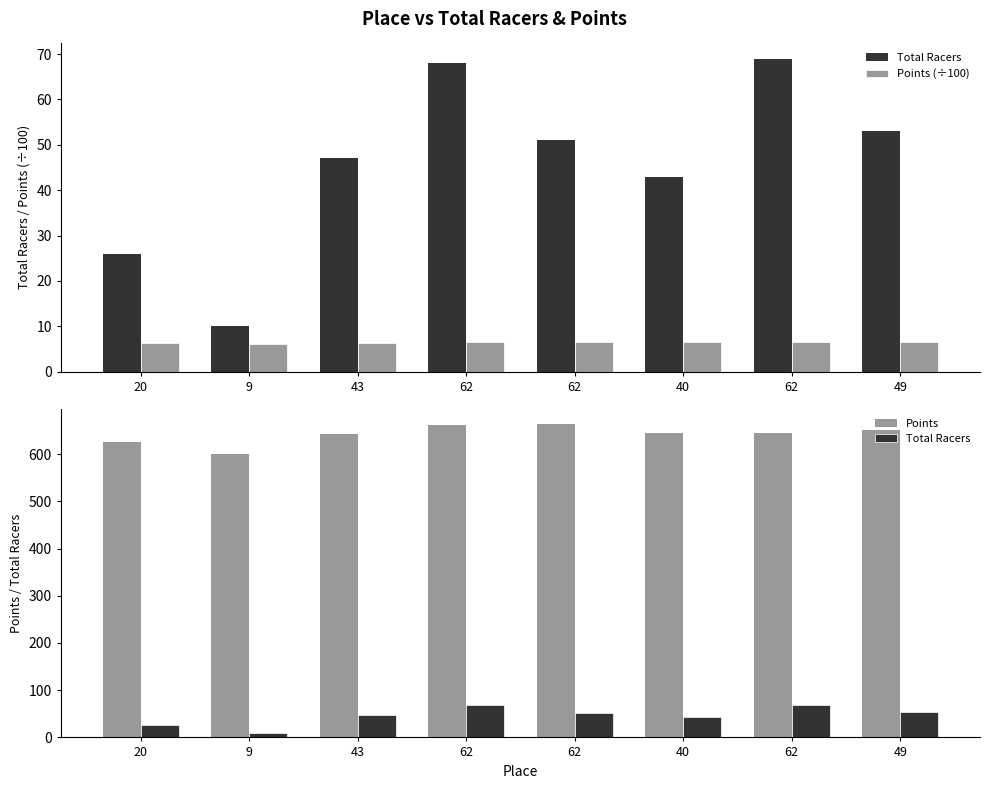

Is it true that Points equals 845.3 at 43?

False